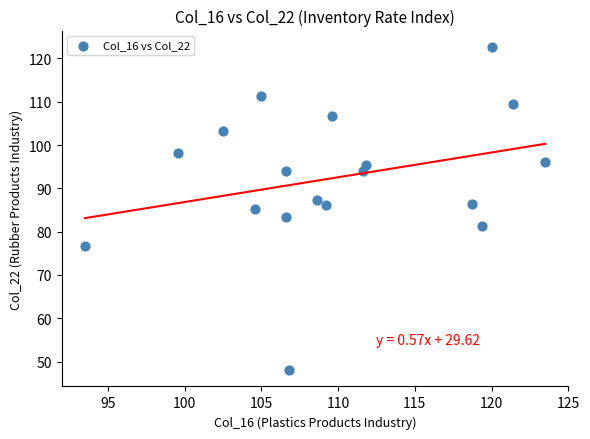

What is the range of X values (max minus min)?

30.0